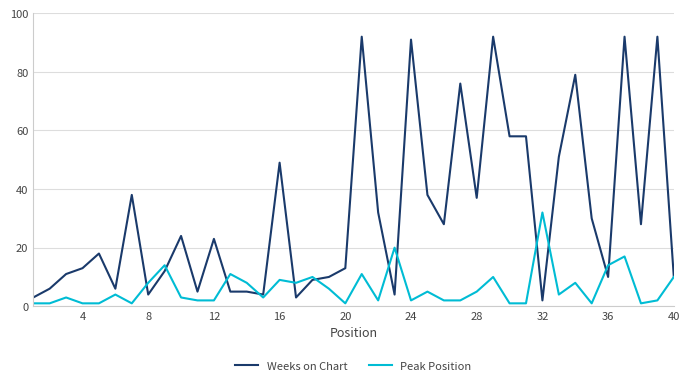

Which series has the largest total across all categories?

Weeks on Chart